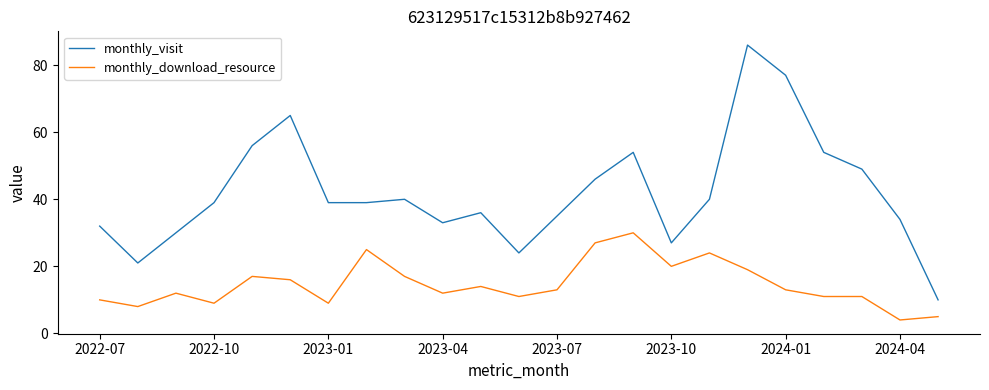

Which series has the largest total across all categories?

monthly_visit